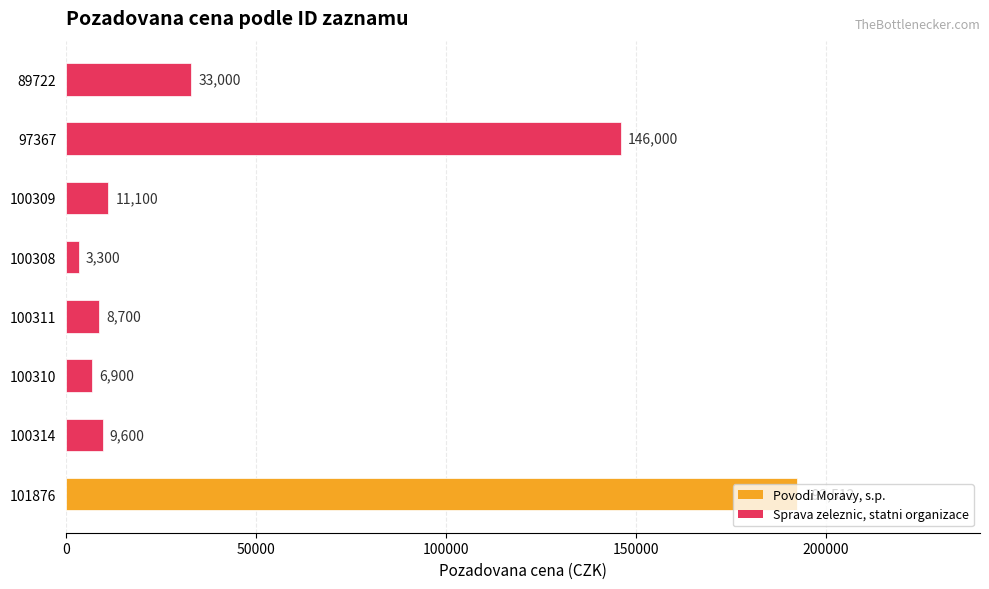

How many distinct data groups are displayed?

1